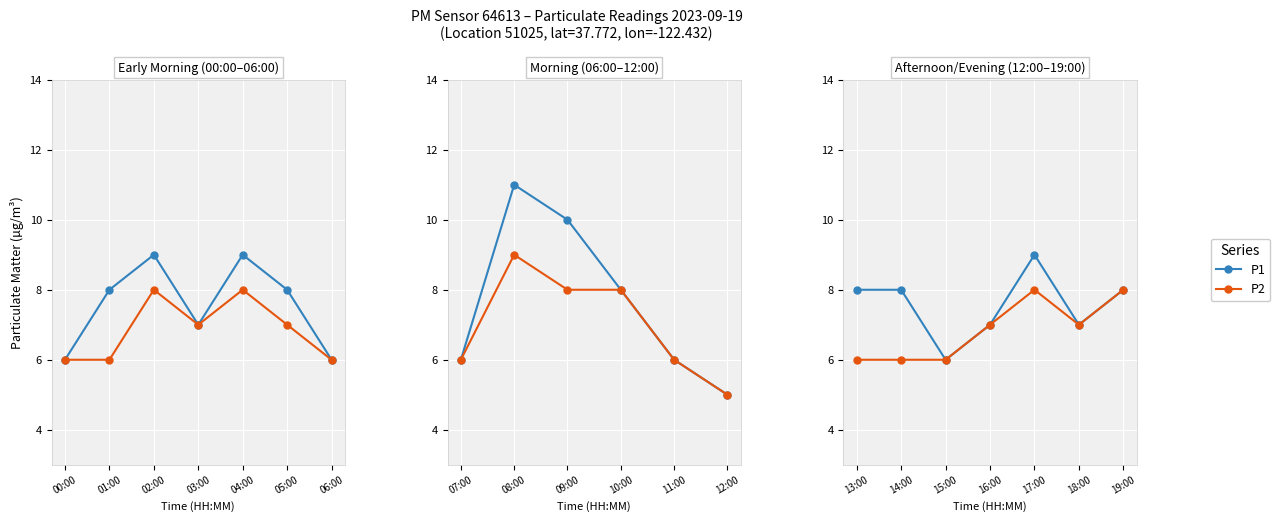

What is the value of the P2 point at the 2nd from the left?

6